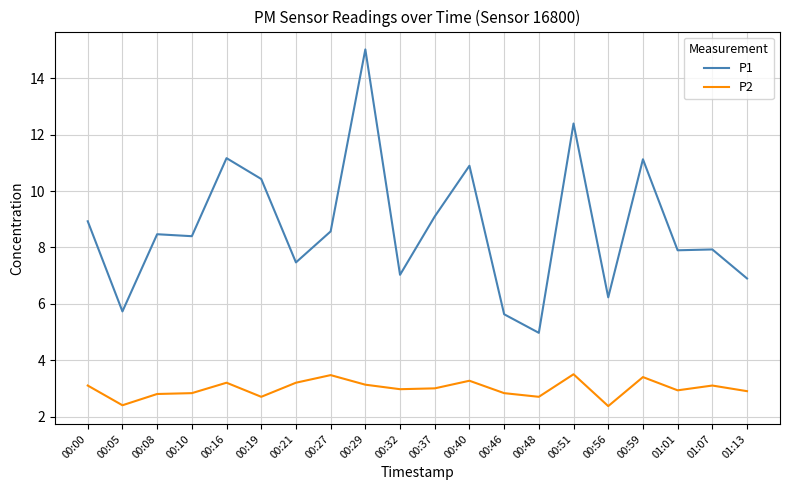

What is the sum of the P2 values at 00:05 and 00:29?

5.5